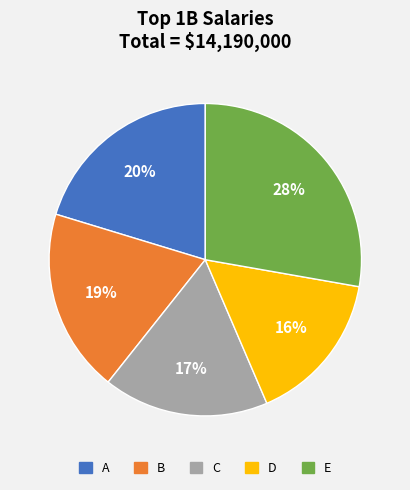

Rank the categories by value from lowest to highest.

D, C, B, A, E